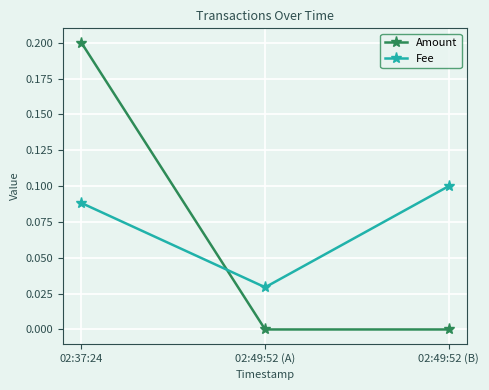

Rank the series at 02:49:52 (B) from highest to lowest value.

Fee, Amount